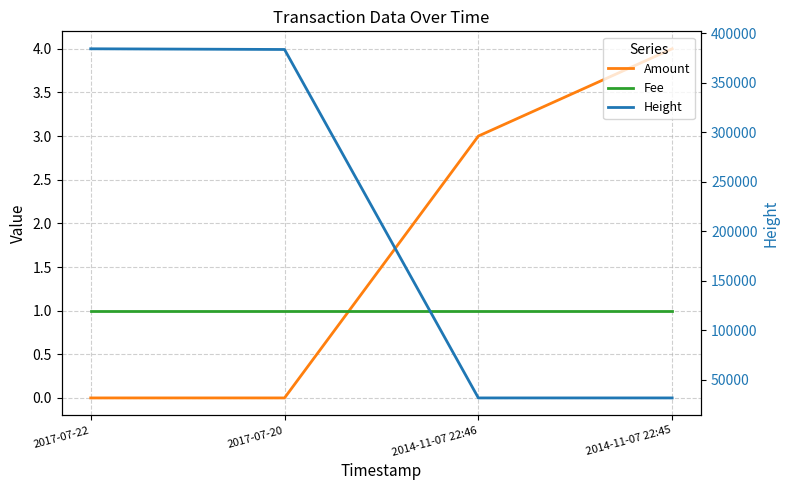

The value of Height at 2014-11-07 22:46 is 20900. True or false?

False